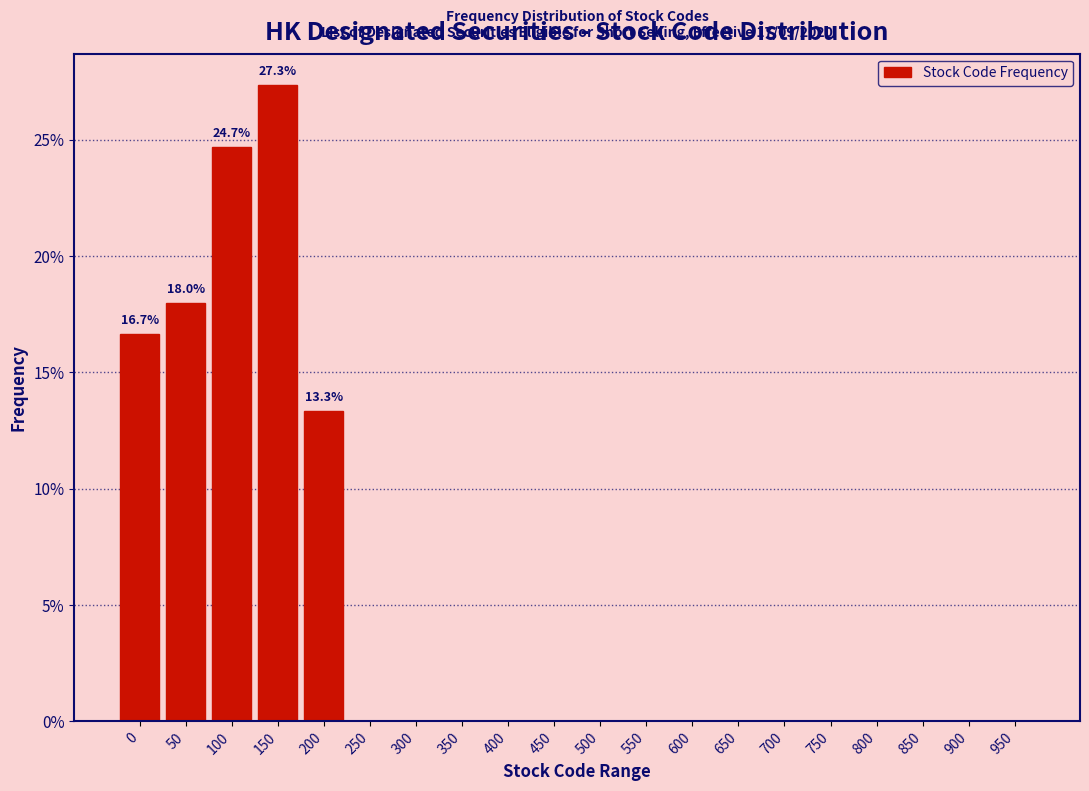

Reading left to right, extract all data points from this chart.

0=16.7	50=18.0	100=24.7	150=27.3	200=13.3	250=0.0	300=0.0	350=0.0	400=0.0	450=0.0	500=0.0	550=0.0	600=0.0	650=0.0	700=0.0	750=0.0	800=0.0	850=0.0	900=0.0	950=0.0